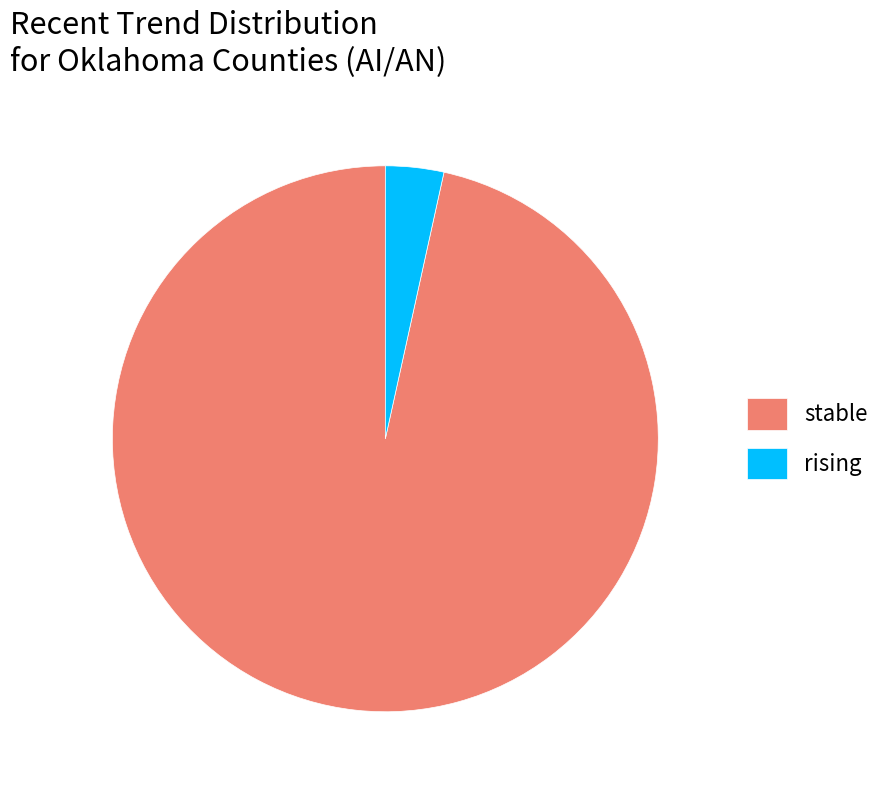

Between stable and rising, which is larger?

stable